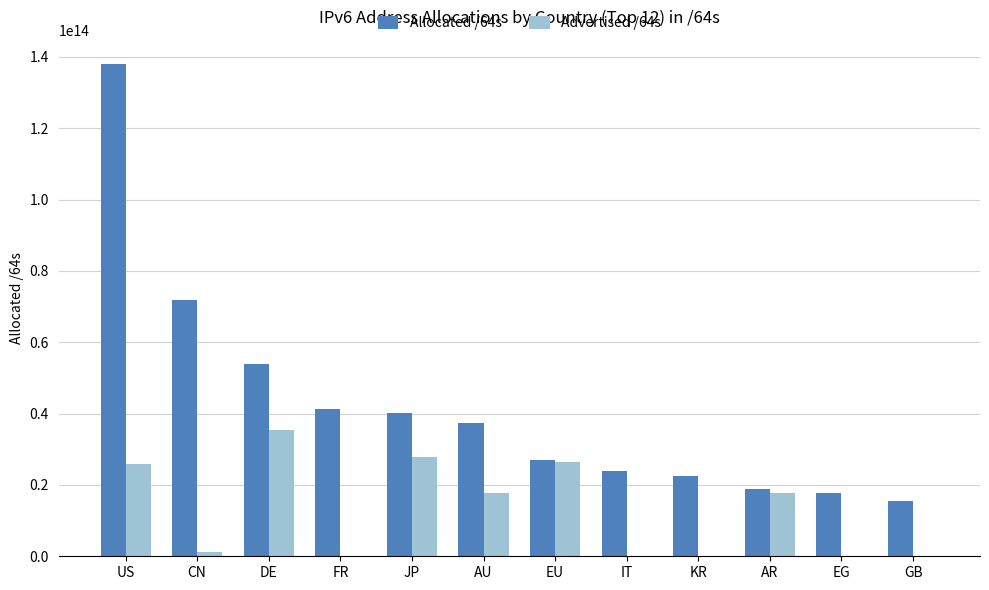

Which category has the highest value across all series?

US